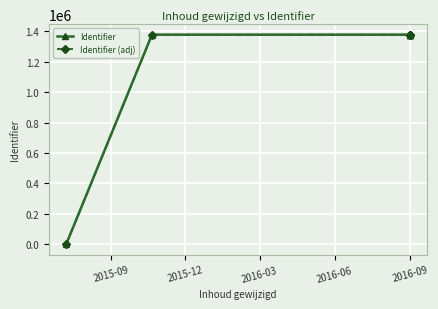

Is the value of Identifier at 2016-09 greater than the value of Identifier (adj) at 2016-09?

Yes